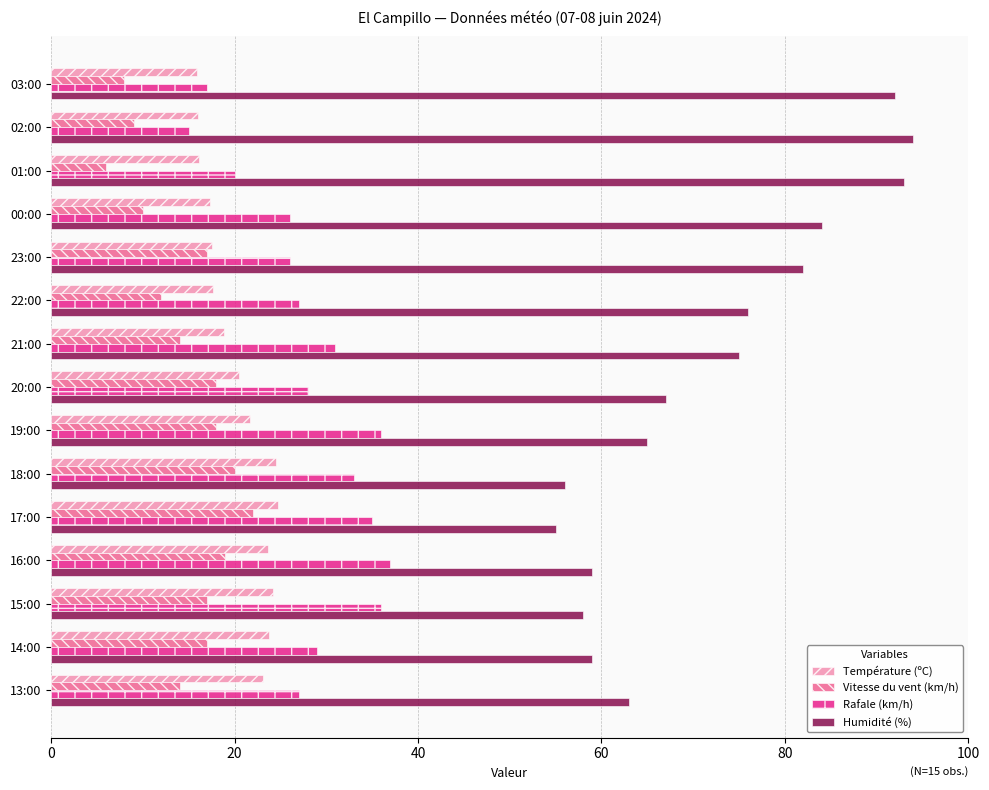

What is the difference between the maximum and second lowest values in the Rafale (km/h) series?

20.0